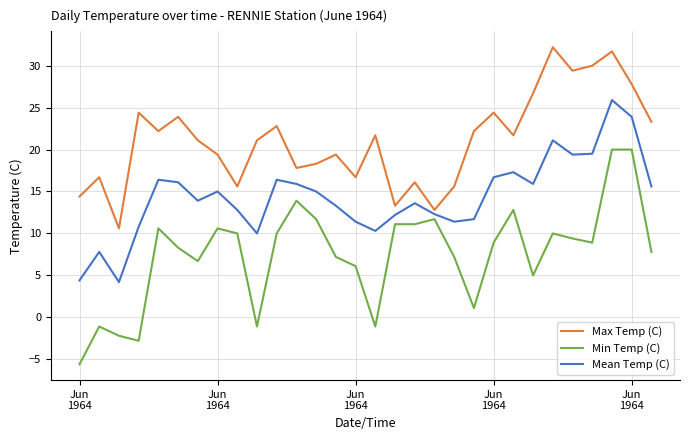

Rank the series by their average value, from highest to lowest.

Max Temp (C), Mean Temp (C), Min Temp (C)